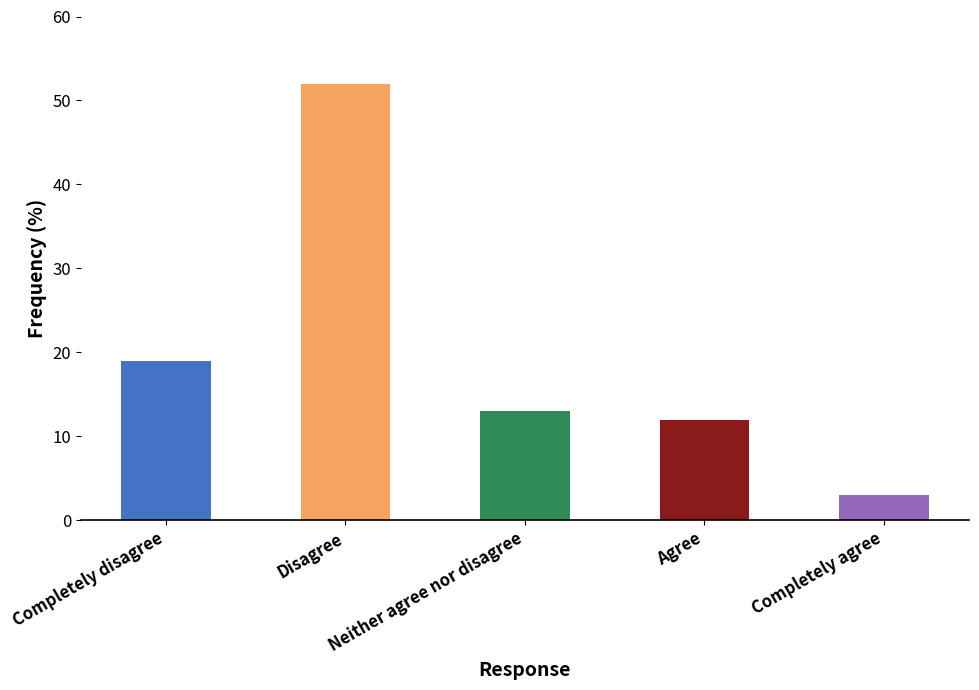

Reading right to left, what are all the values shown in this chart?

Completely agree=3	Agree=12	Neither agree nor disagree=13	Disagree=52	Completely disagree=19